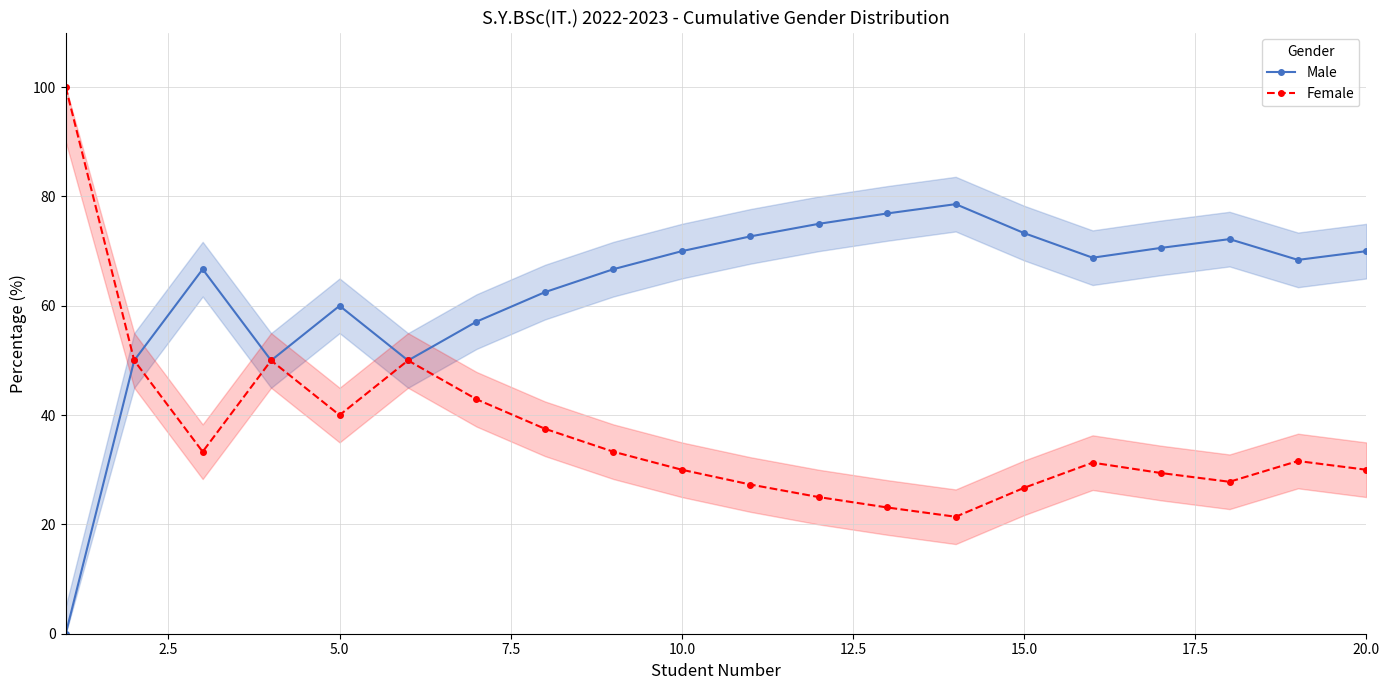

List the series in order of their overall mean, highest first.

Male, Female